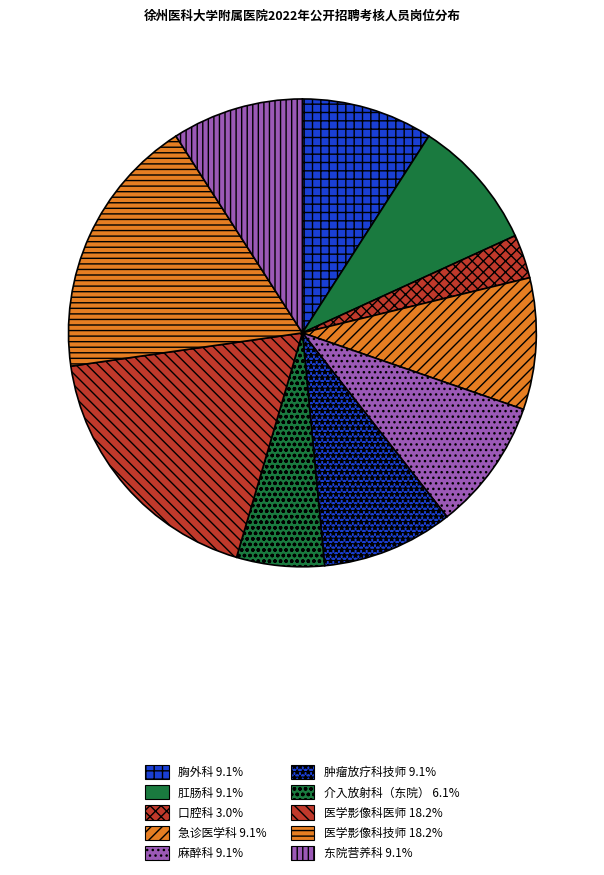

How many segments does this pie chart have?

10